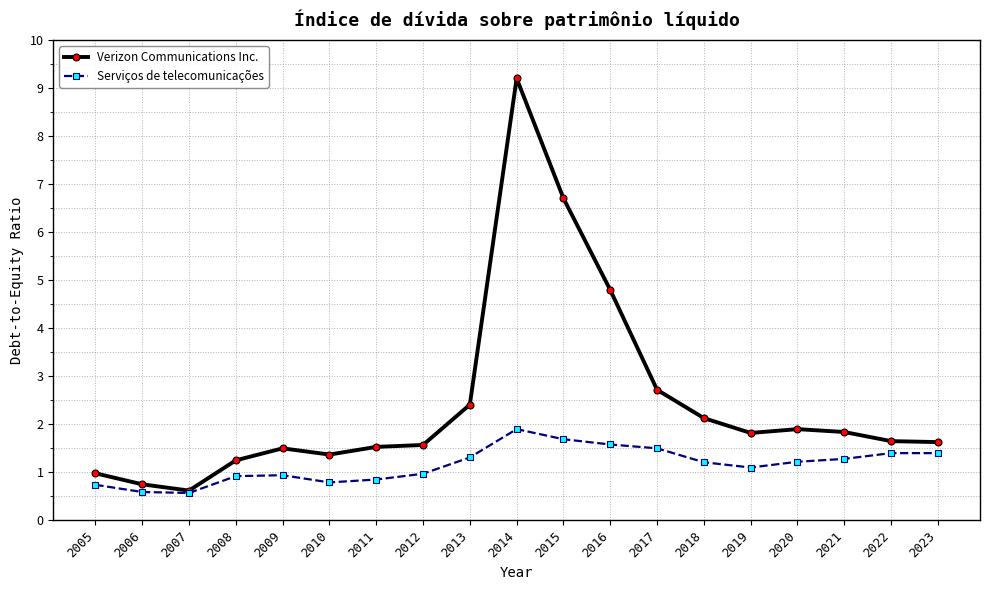

List the series in order of their peak value, lowest first.

Serviços de telecomunicações, Verizon Communications Inc.